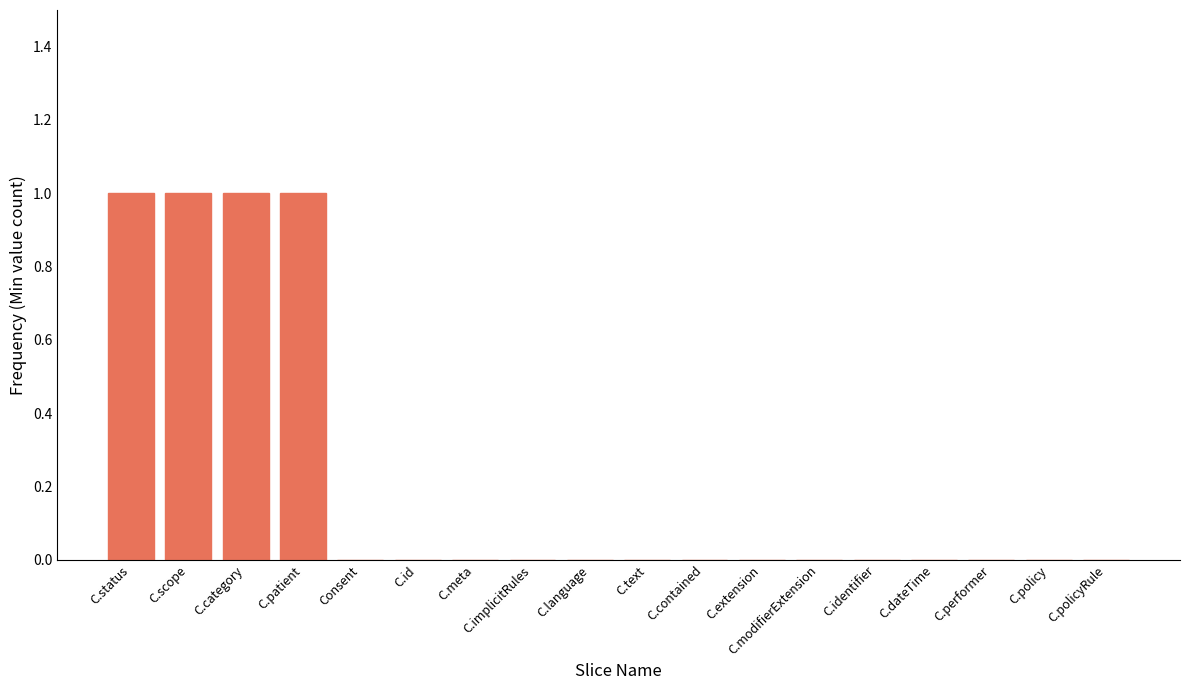

The chart shows a value of 0 at C.policyRule. True or false?

True